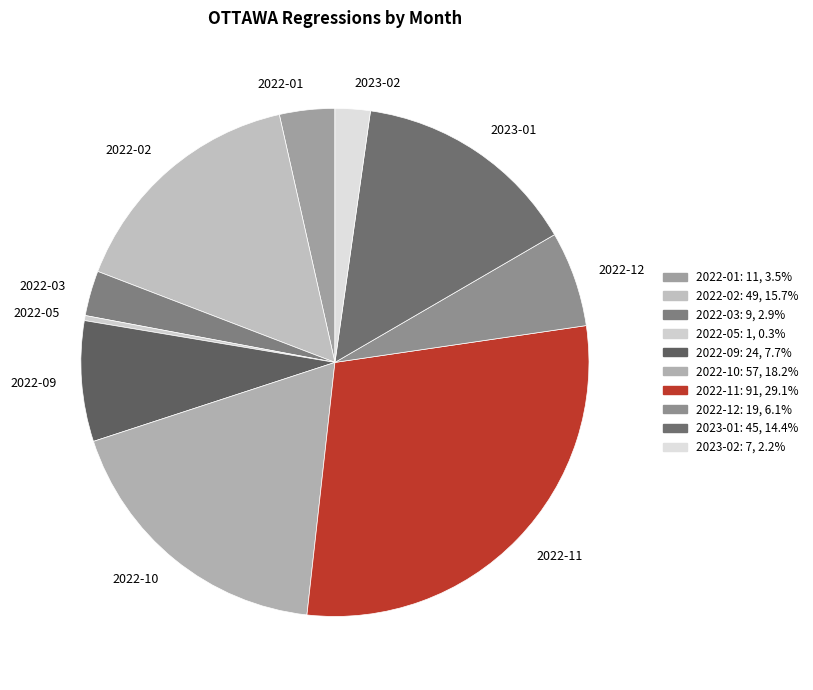

Does any single category account for the majority?

No